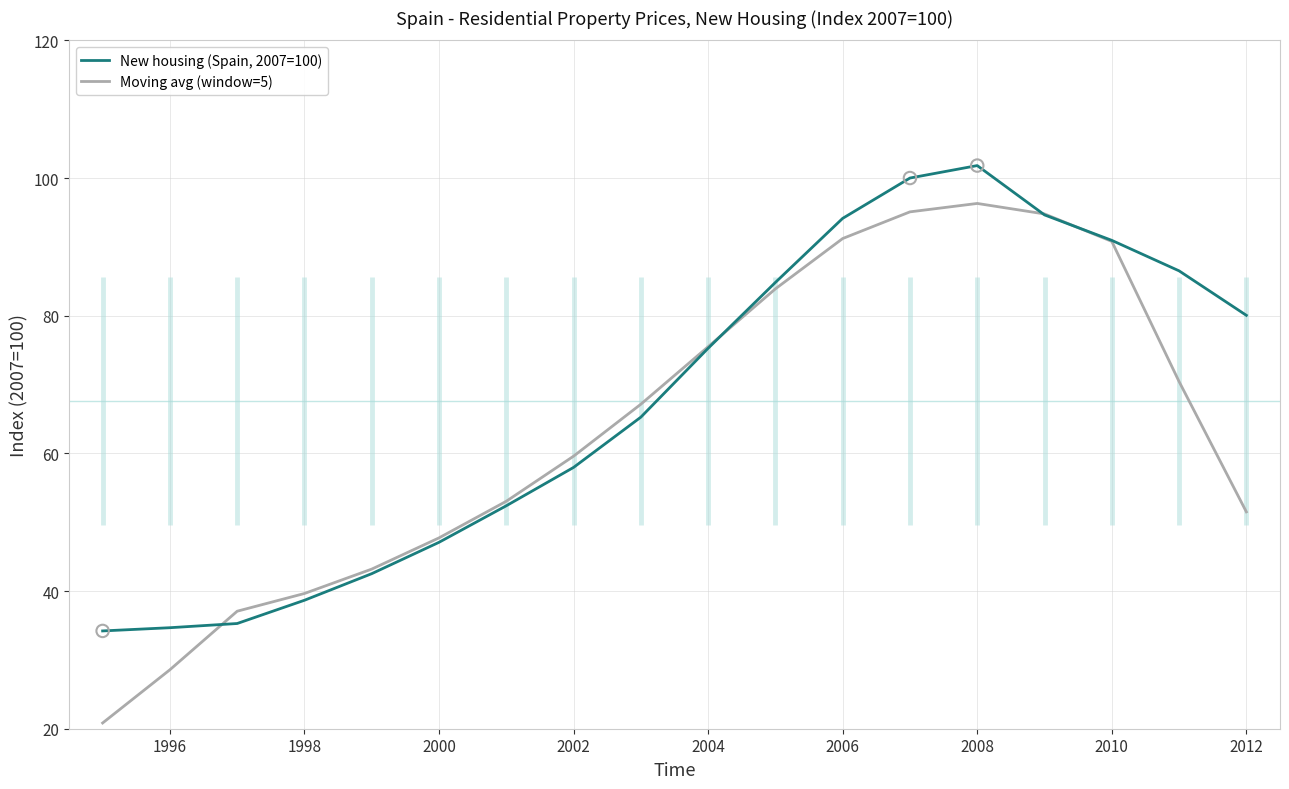

Is the value of Moving avg (window=5) at 2000 greater than the value of New housing (Spain, 2007=100) at 2002?

No